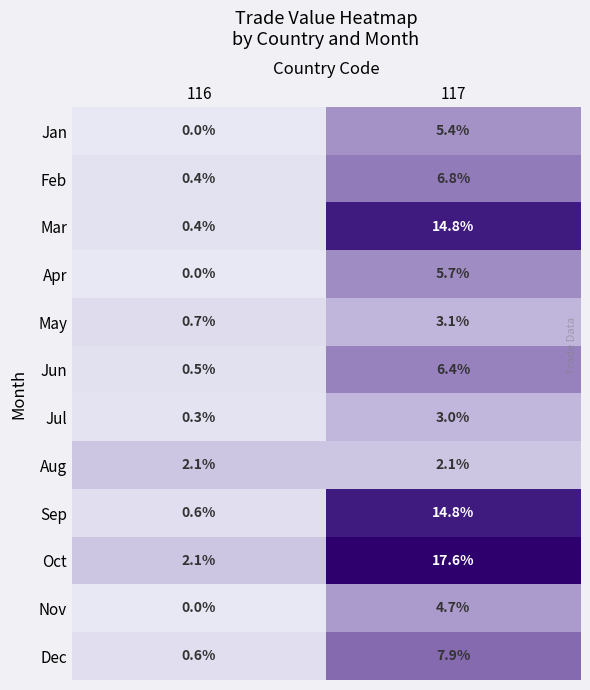

What is the difference between the highest and lowest values at 116?

2.1